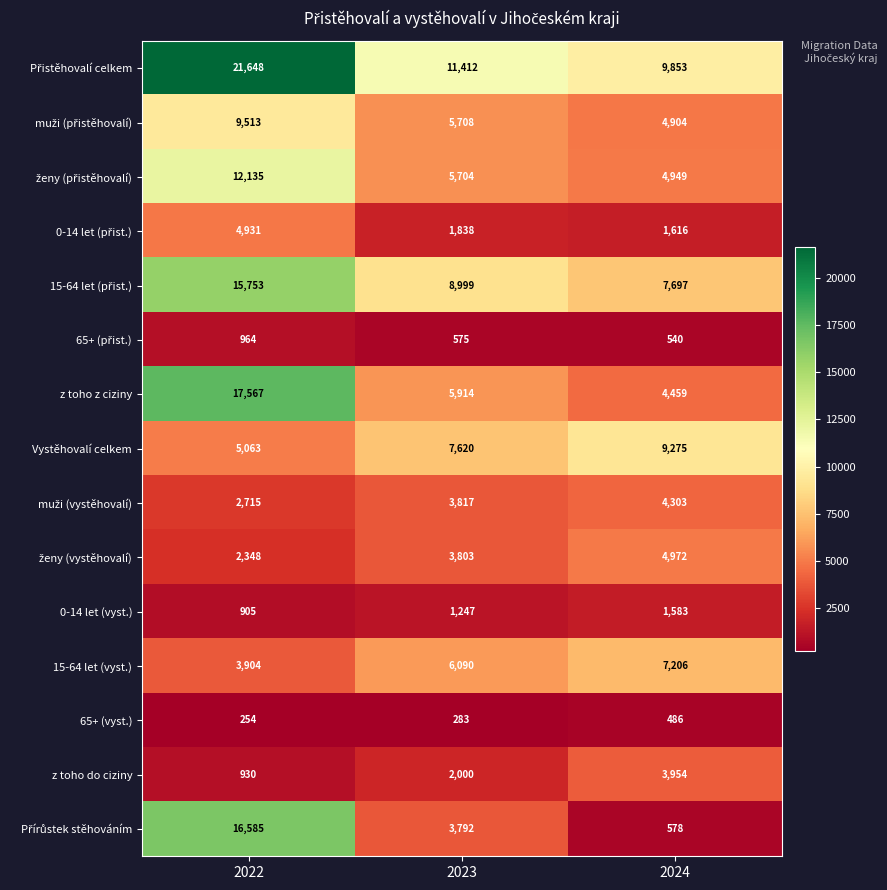

True or false: z toho do ciziny has a value of 1556 at 2022.

False